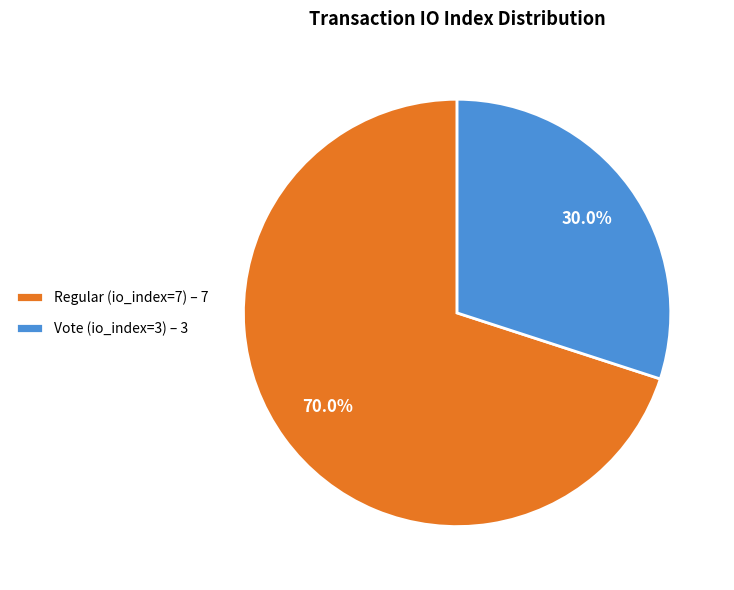

Between Regular (io_index=7) – 7 and Vote (io_index=3) – 3, which is larger?

Regular (io_index=7) – 7